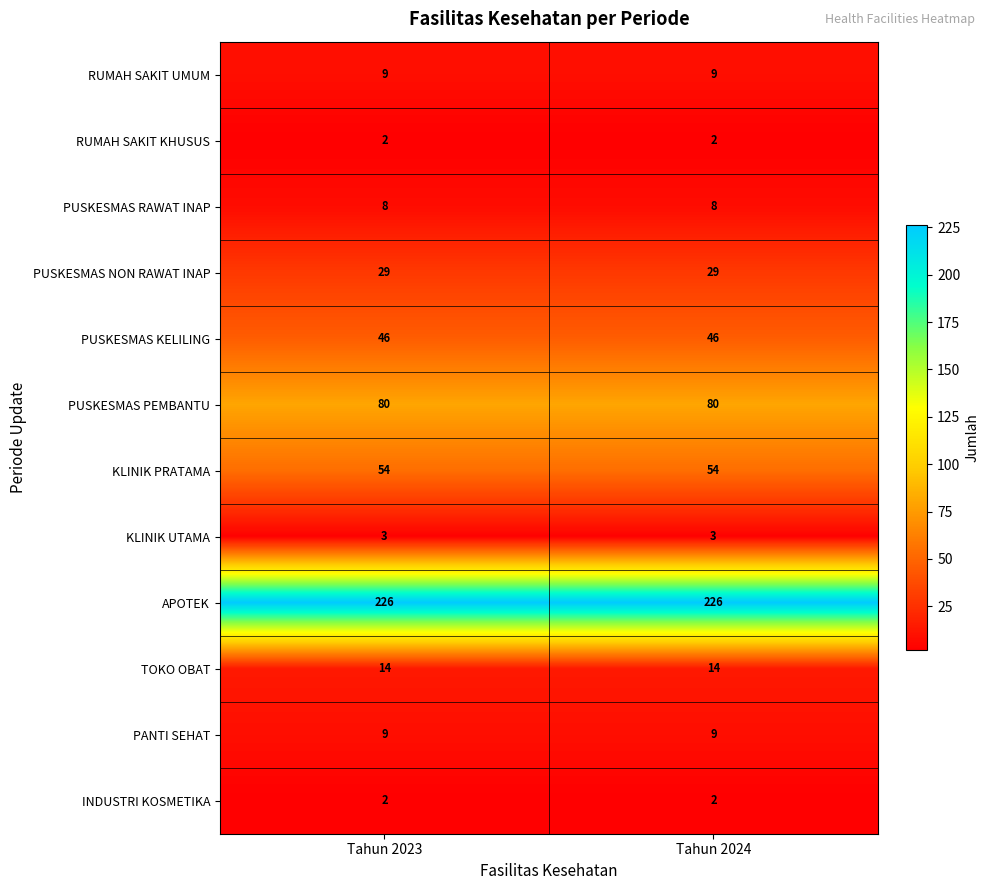

The value of PUSKESMAS PEMBANTU at Tahun 2023 is 80. True or false?

True